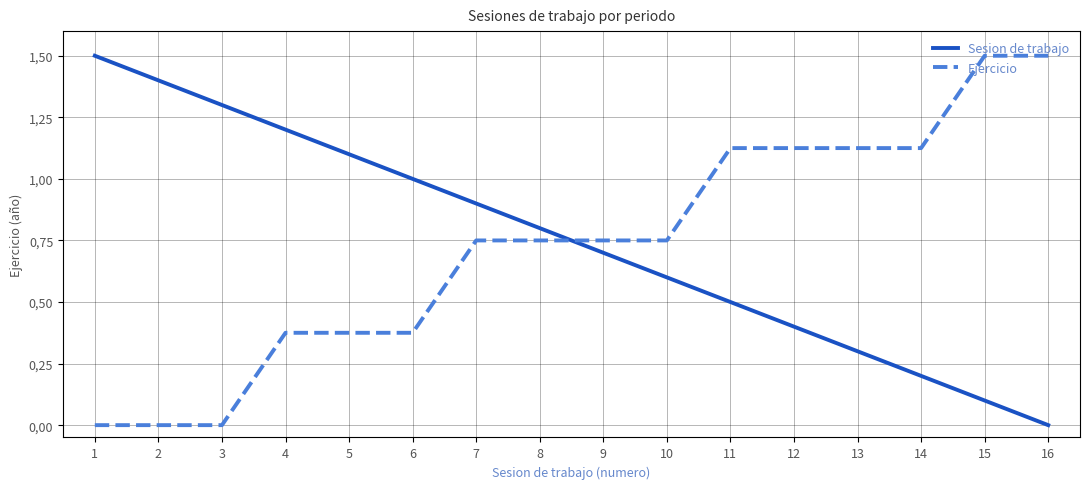

What is the greatest value displayed?

1.5